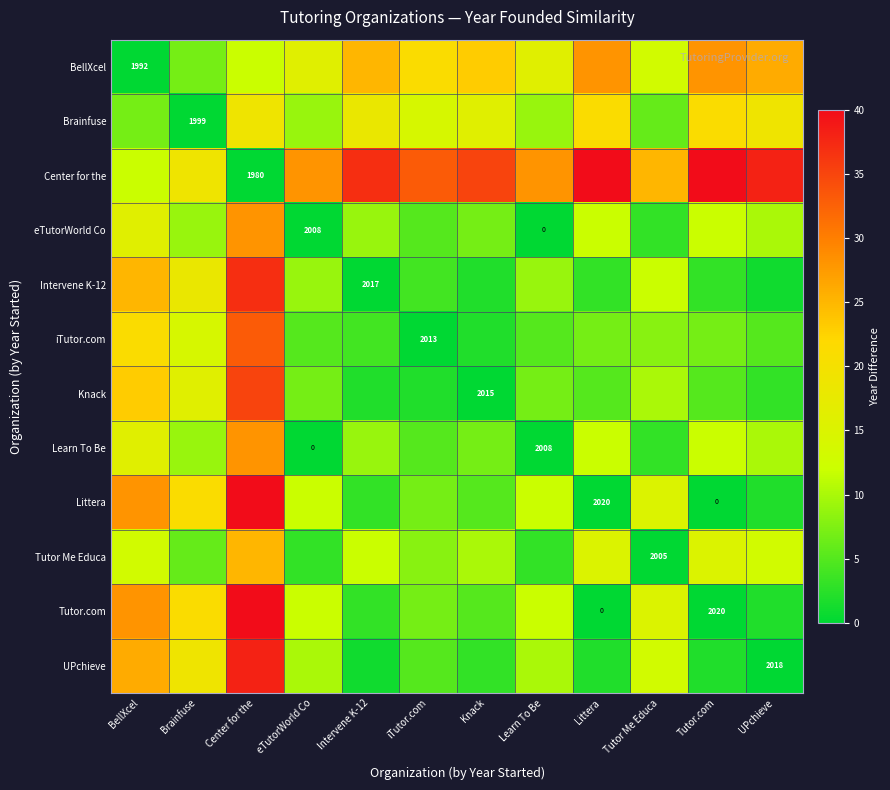

The BellXcel series shows 23 at Knack. True or false?

True